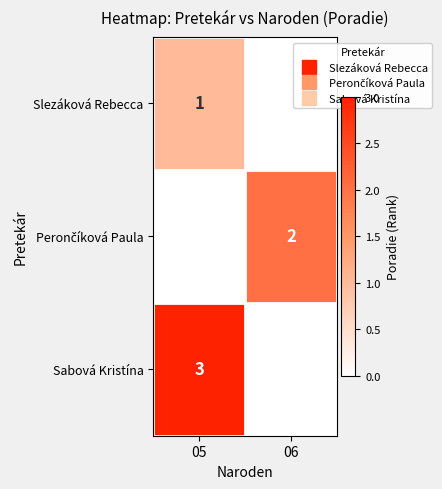

What is the total value across all series at 05?

4